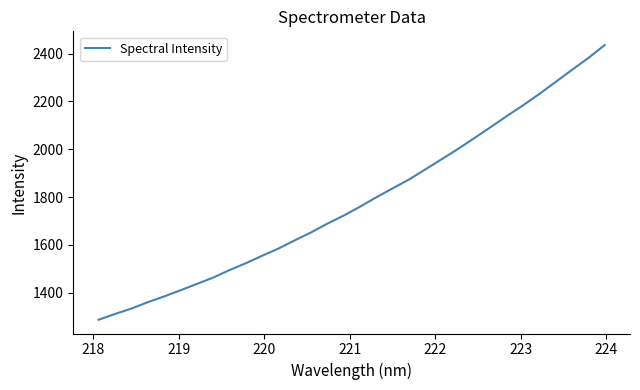

What is the maximum value shown in the chart?

2435.5